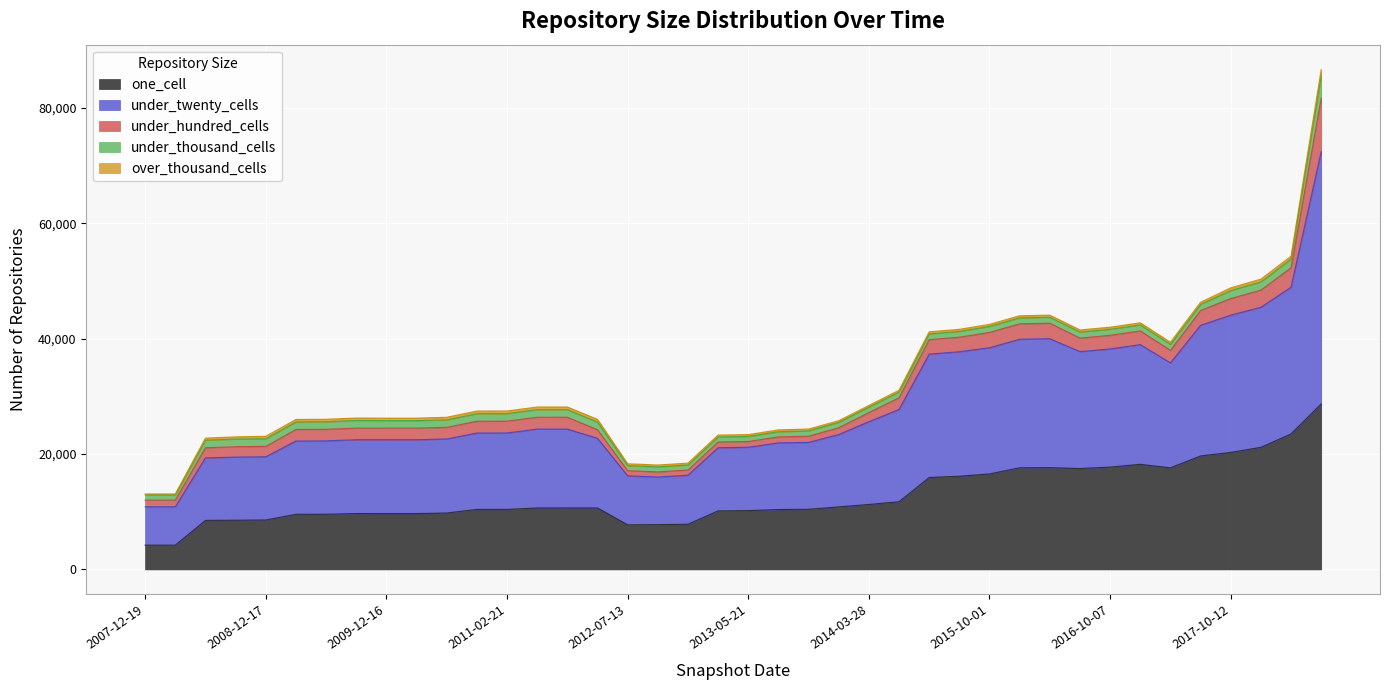

In under_thousand_cells, how many points are lower than both neighbors (excluding endpoints)?

4